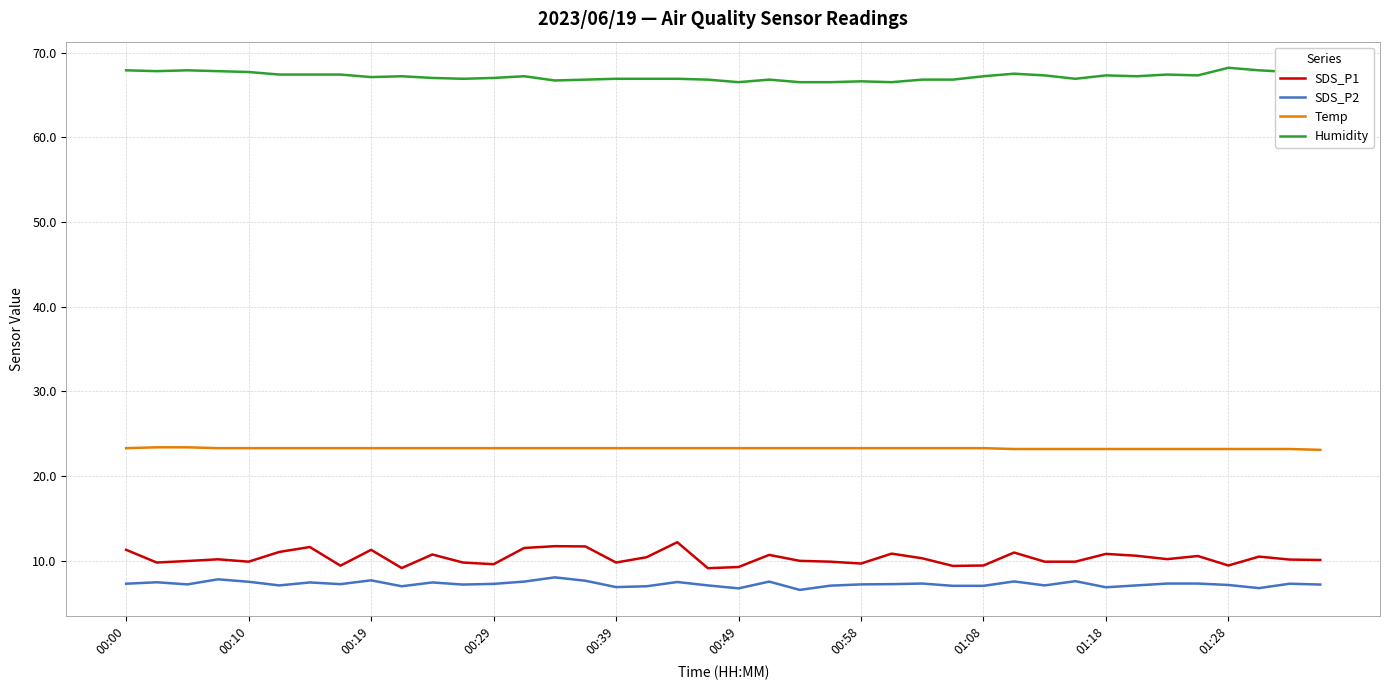

True or false: SDS_P1 and Humidity cross at least once.

False